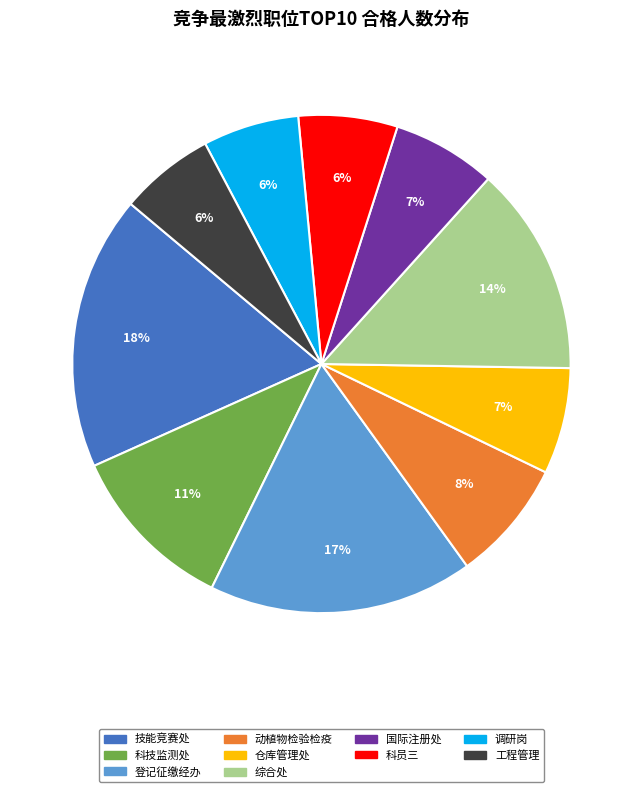

To the nearest percent, what is the average slice percentage?

10%